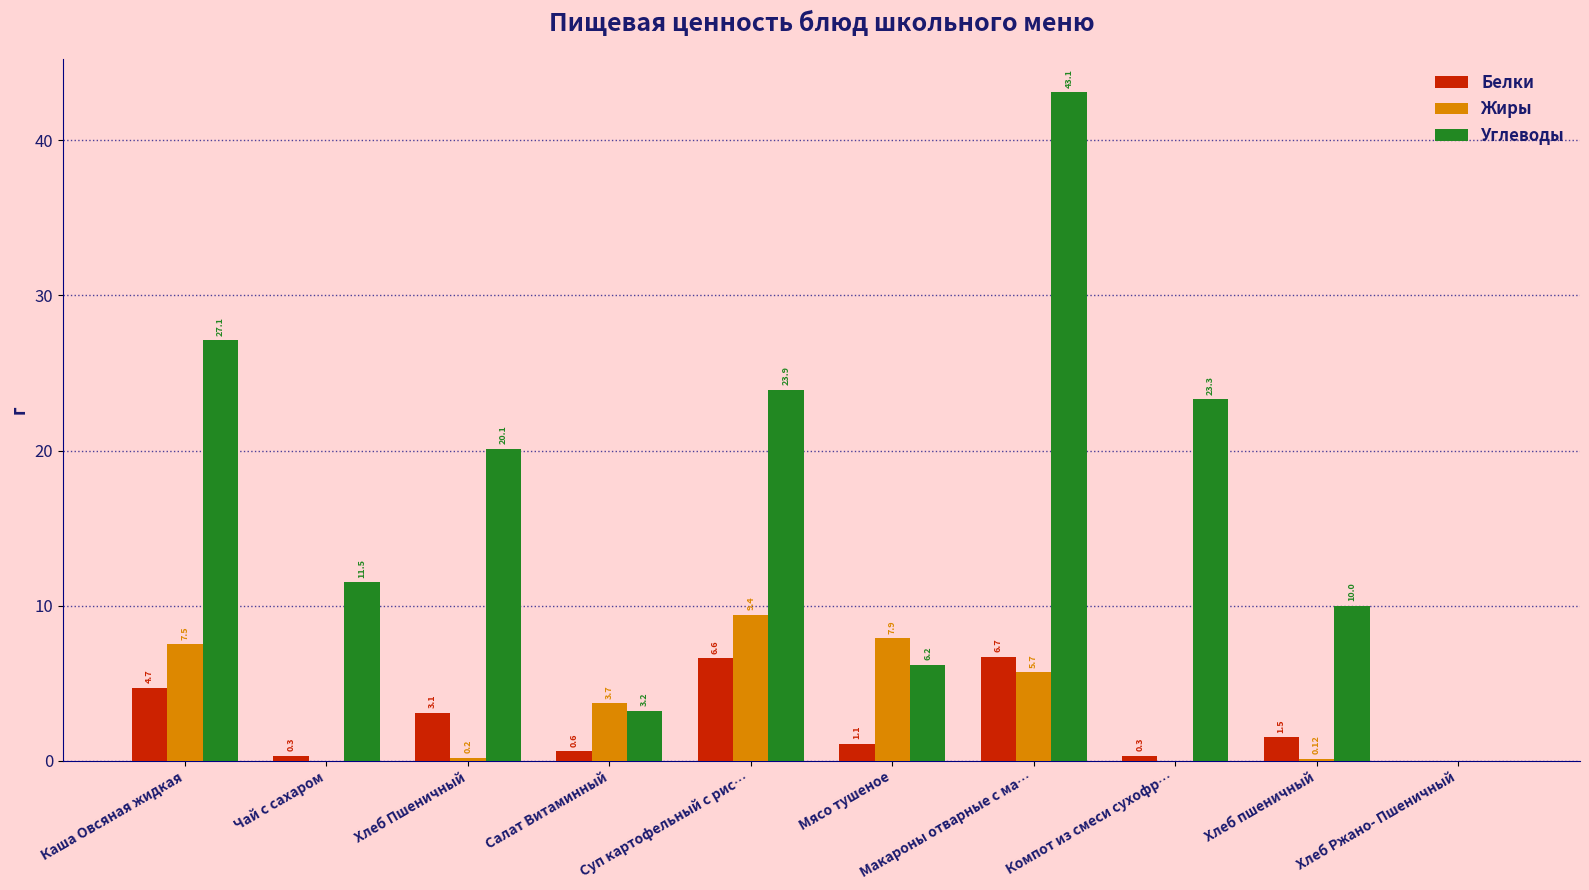

Is the value of Углеводы at Хлеб пшеничный greater than the value of Белки at Каша Овсяная жидкая?

Yes